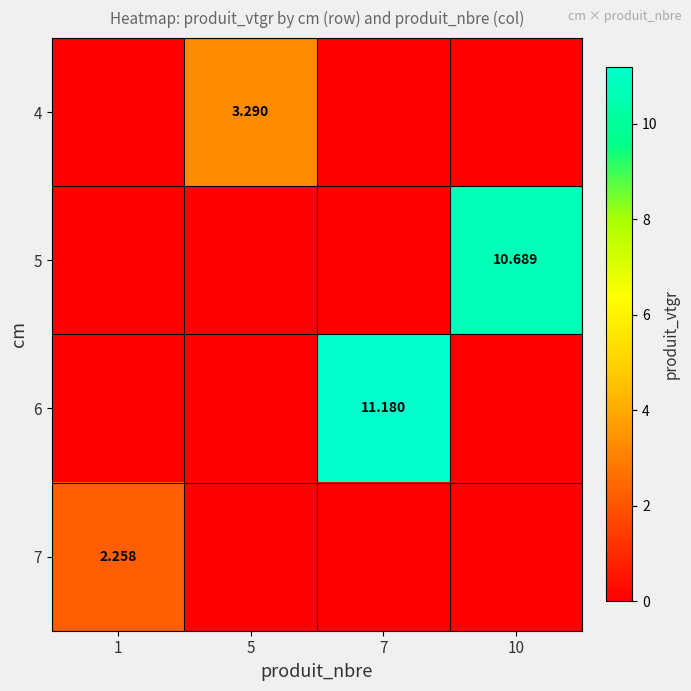

What is the difference between the maximum and second lowest values in the 7 series?

2.3